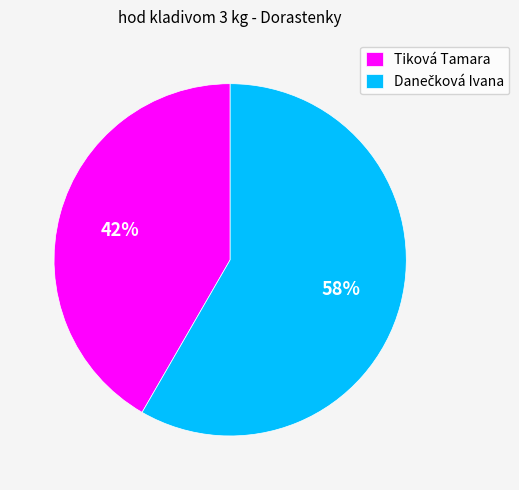

To the nearest percent, what is the average slice percentage?

50%